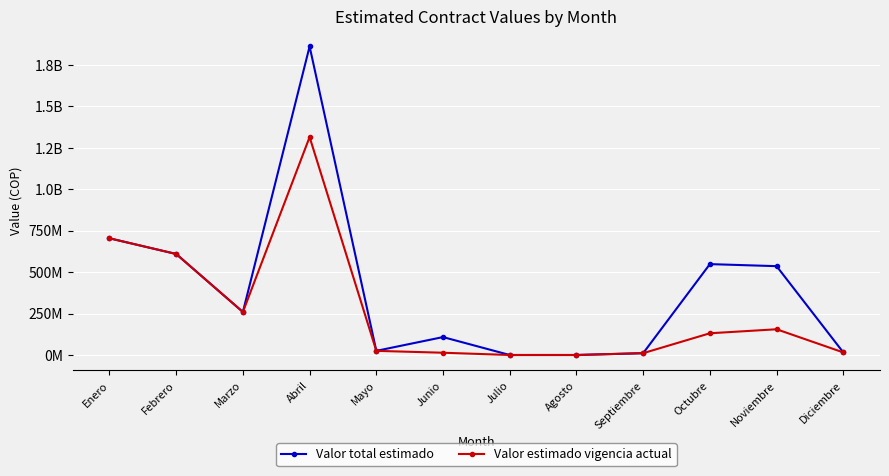

What are all the series names shown in the legend?

Valor total estimado, Valor estimado vigencia actual